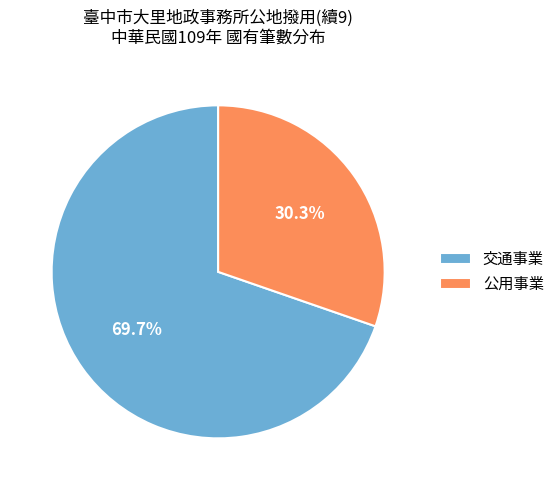

Is the sum of 交通事業 and 公用事業 greater than half?

Yes